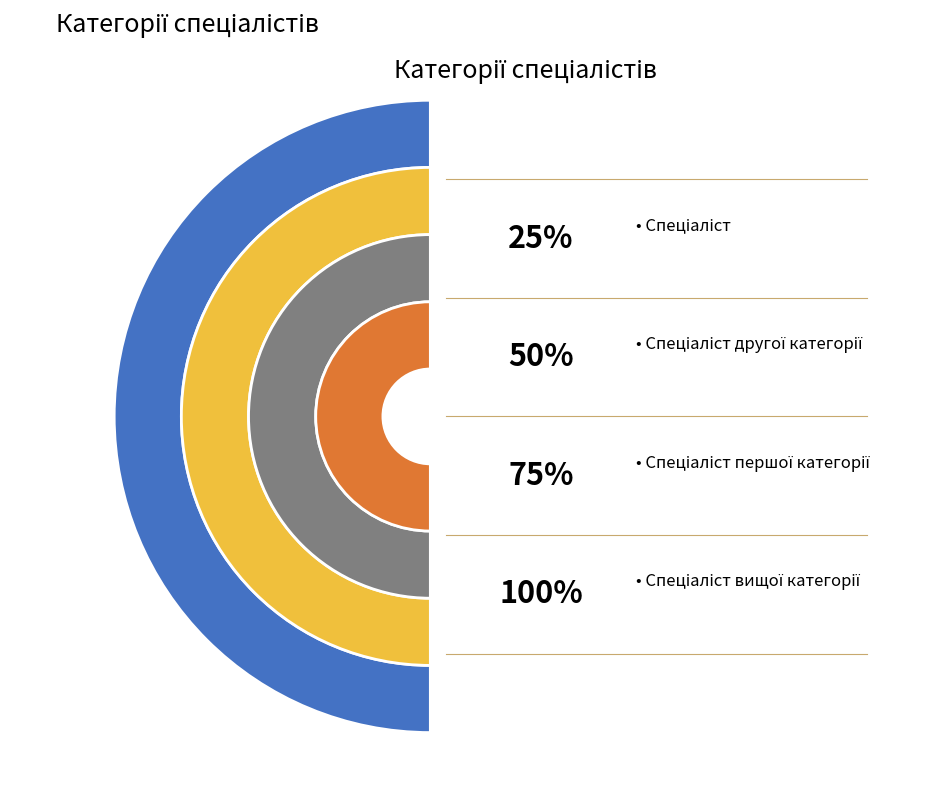

How many slices are in this pie chart?

4